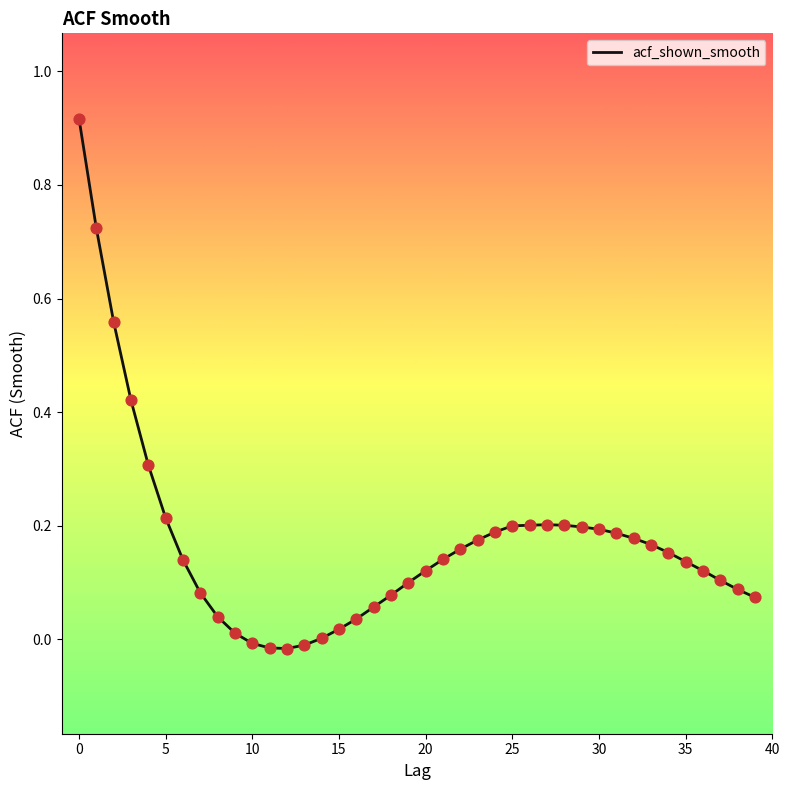

How many lines are shown in the chart?

1